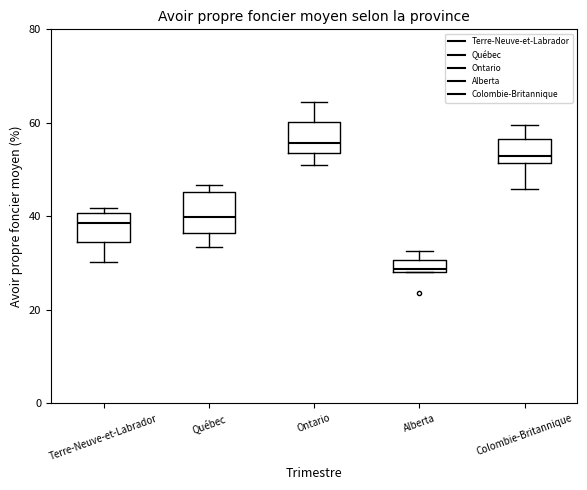

Where is the lower edge of the box for Terre-Neuve-et-Labrador on the y-axis? The values are not printed on the chart, so give them approximately, as read against the axis.

34